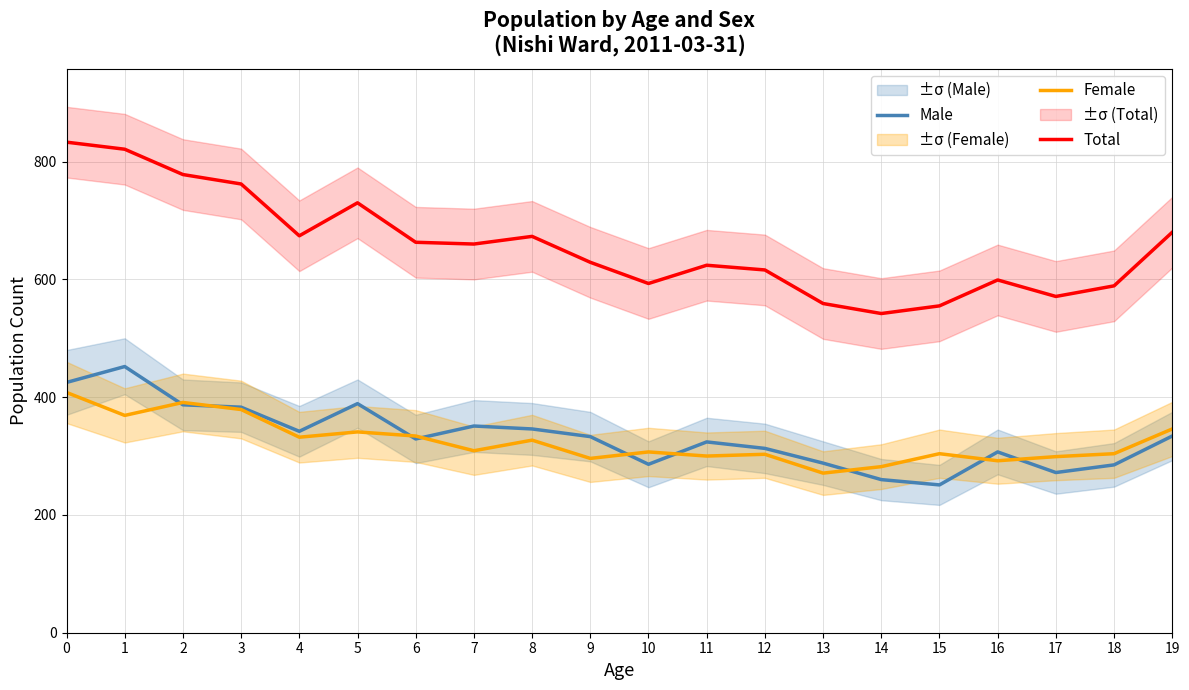

Is the value of Male at 16 greater than the value of Total at 17?

No